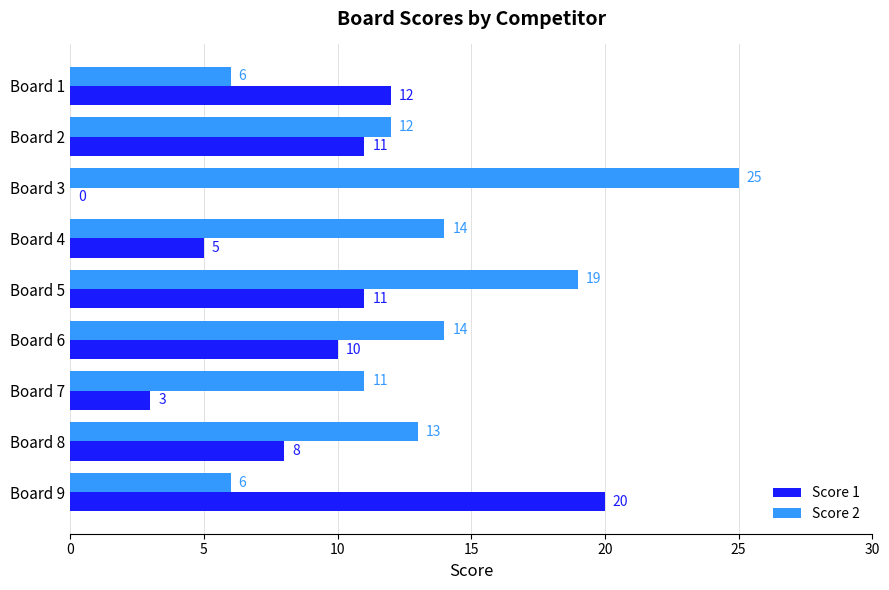

What is the greatest value displayed?

25